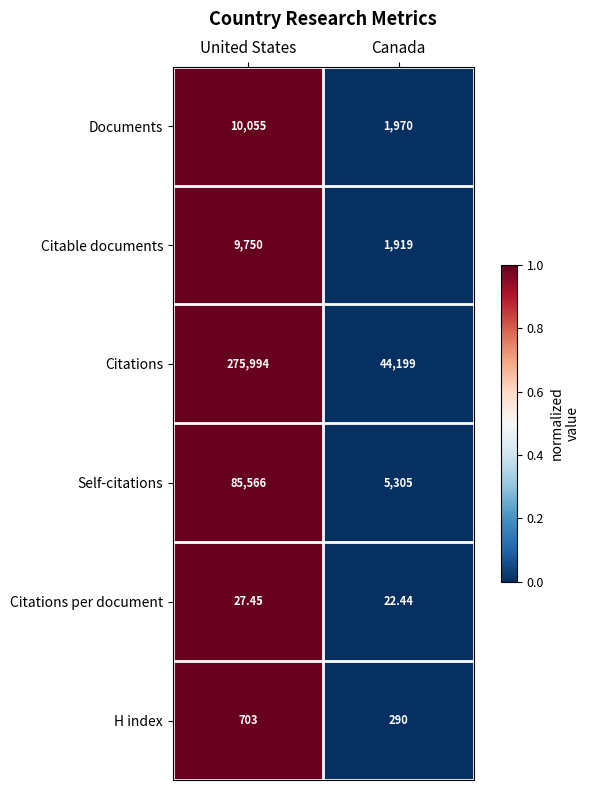

Which label corresponds to the smallest value in the chart?

Canada